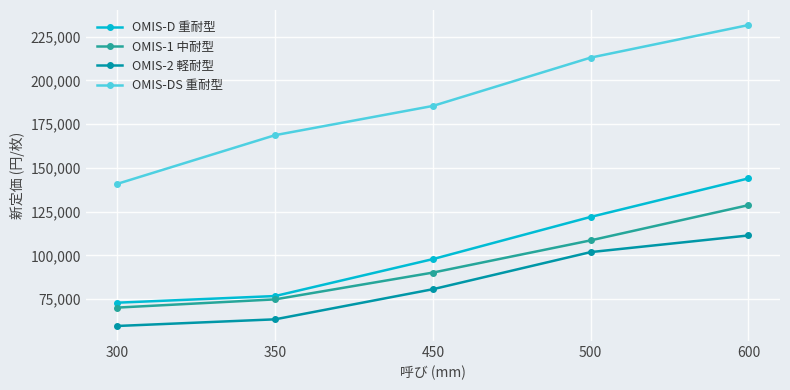

True or false: OMIS-DS 重耐型 has more than 2 interior local peaks.

False